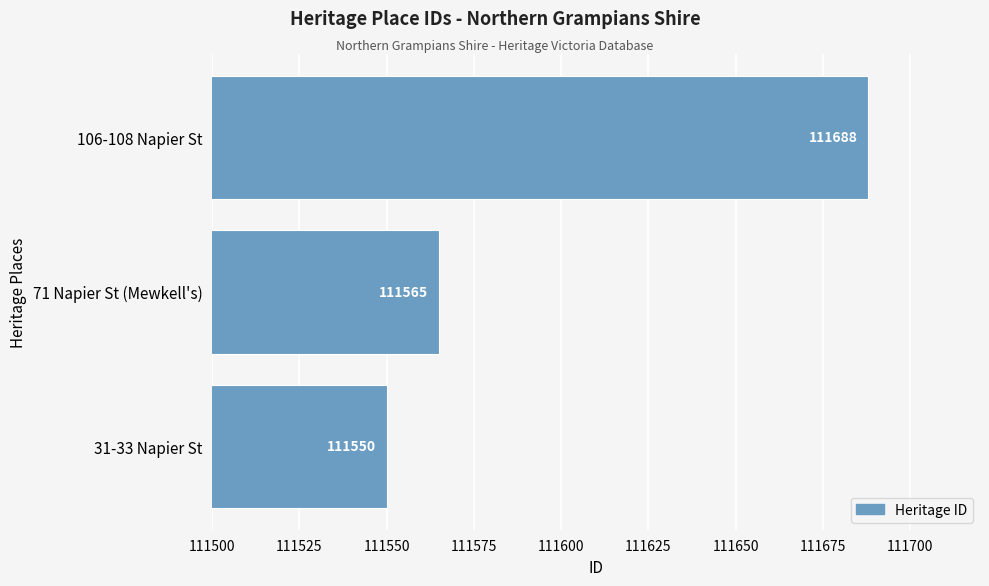

The chart shows a value of 111550 at 31-33 Napier St. True or false?

True